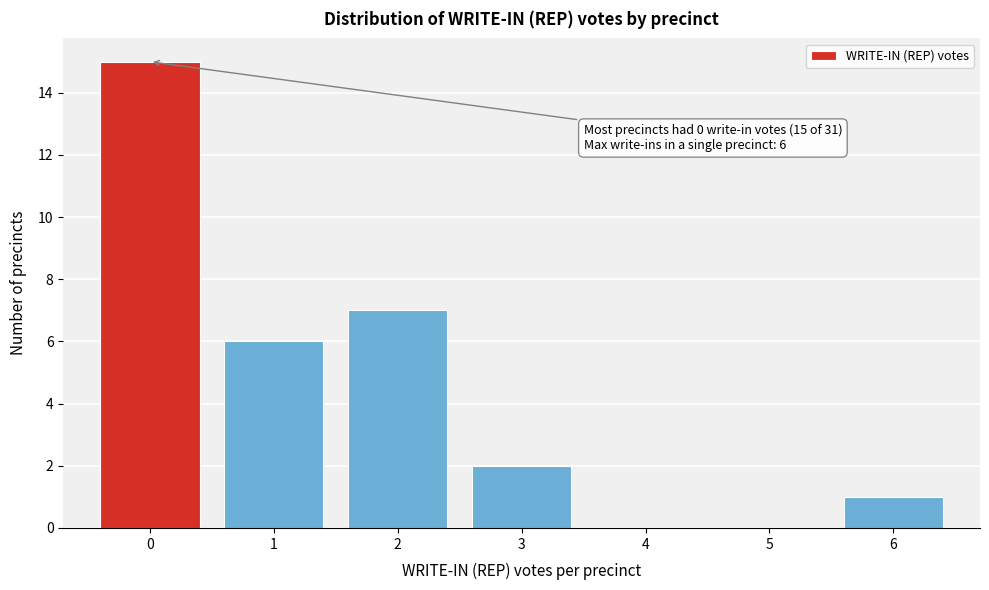

Which range on the x-axis has the tallest bar?

-0.5 to 0.5